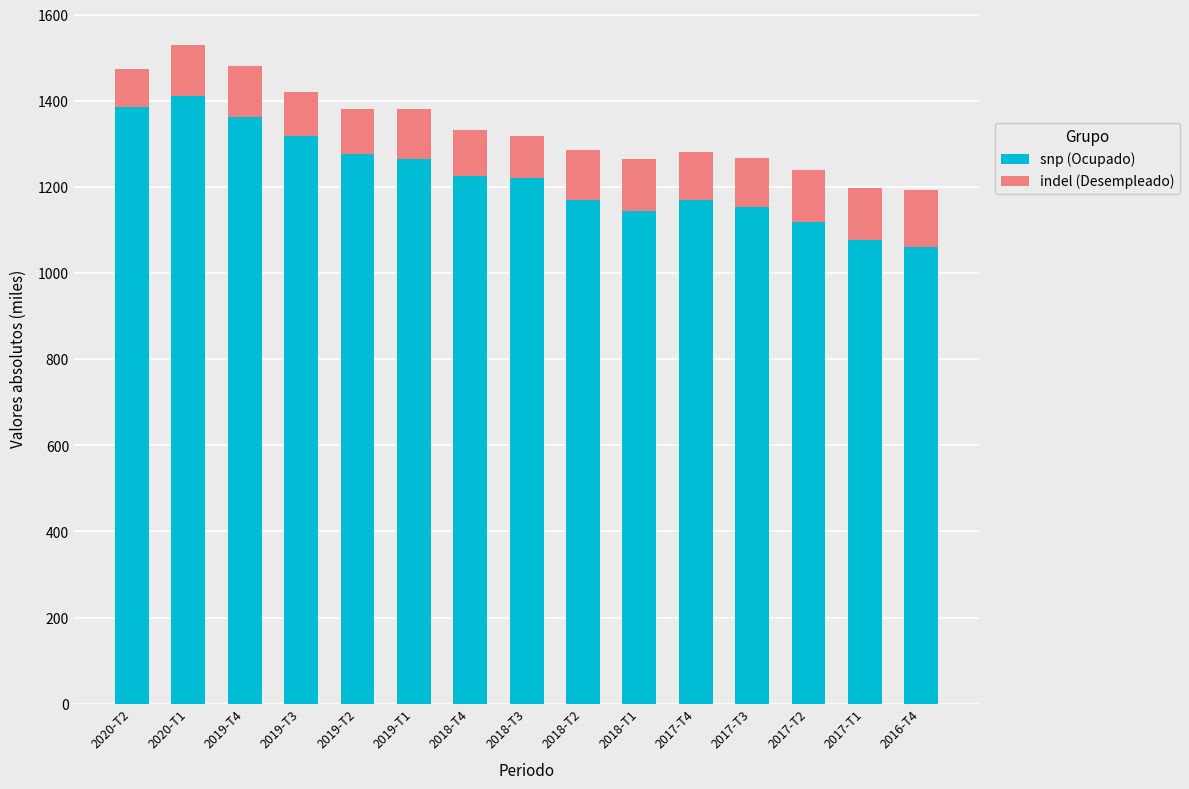

What is the lowest value of the snp (Ocupado) series?

1060.6